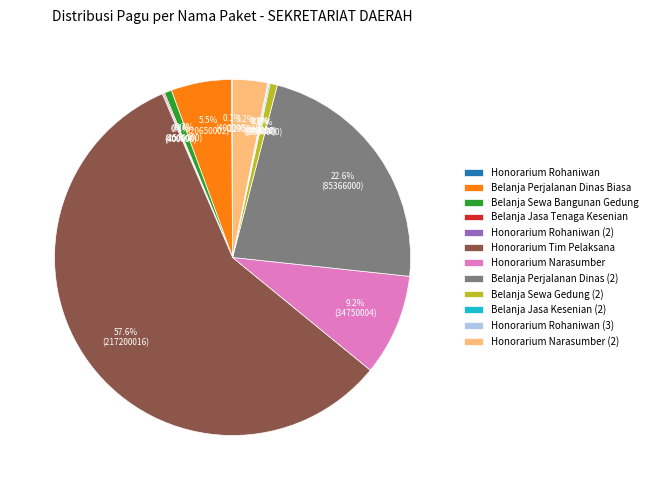

What portion of the pie excludes Honorarium Tim Pelaksana?

42.4%